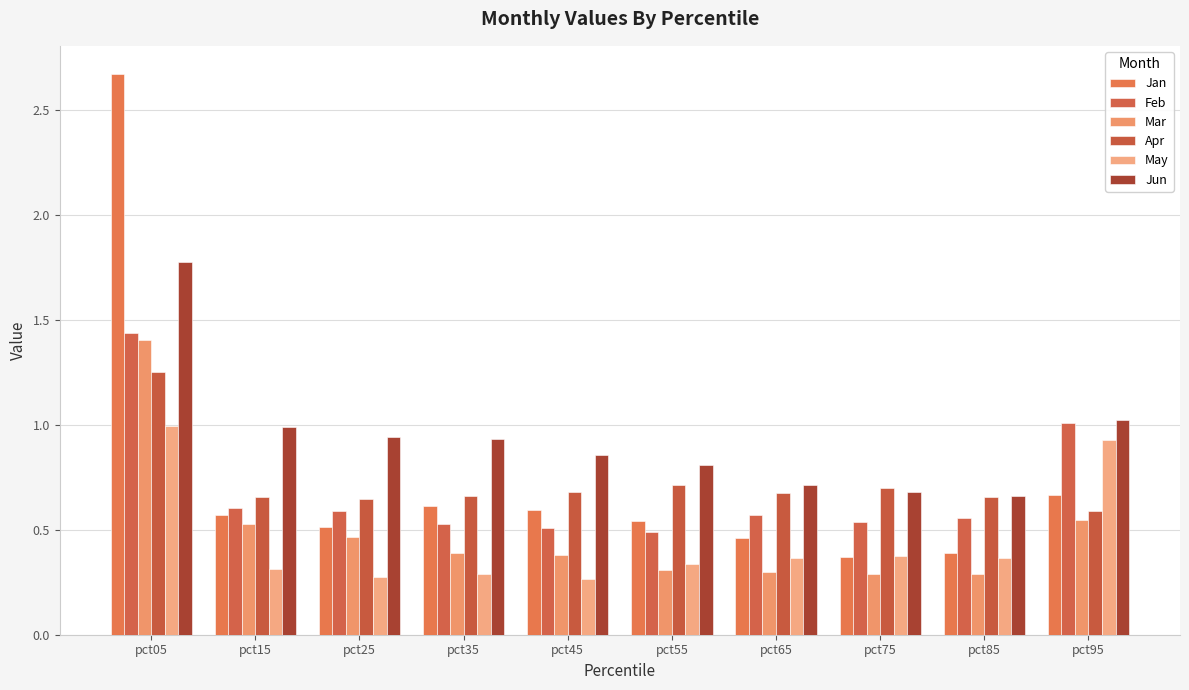

Which category has the lowest value in the May series?

pct45